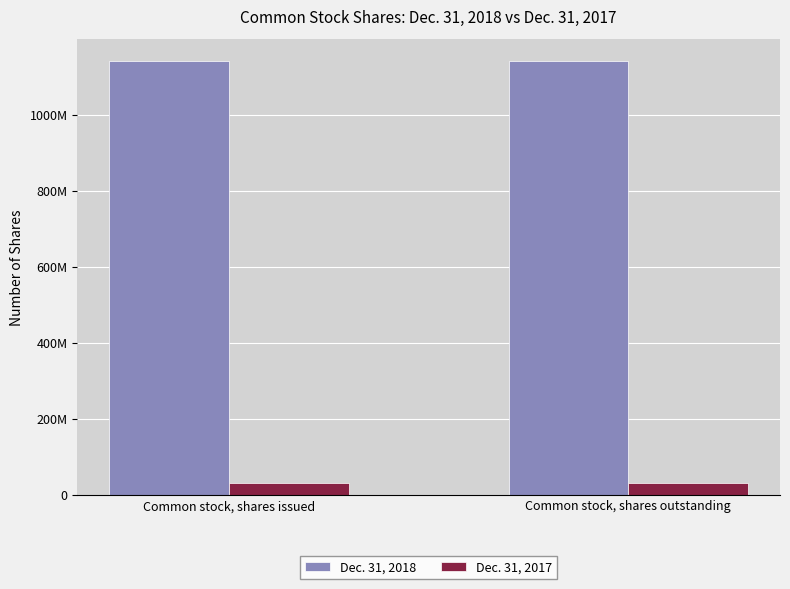

Are the bars horizontal?

No